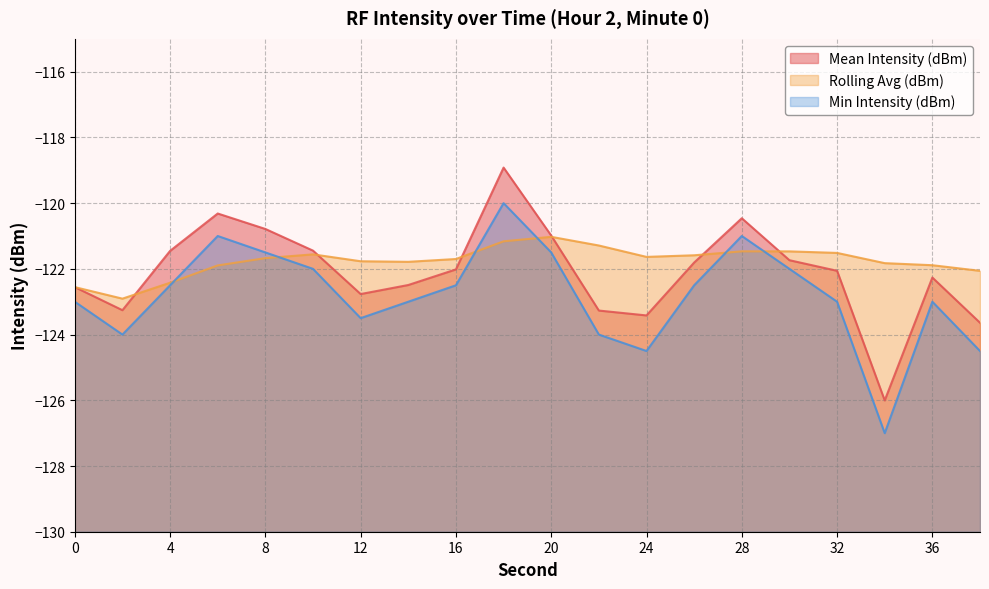

What is the average value of the Mean Intensity (dBm) series?

-122.1